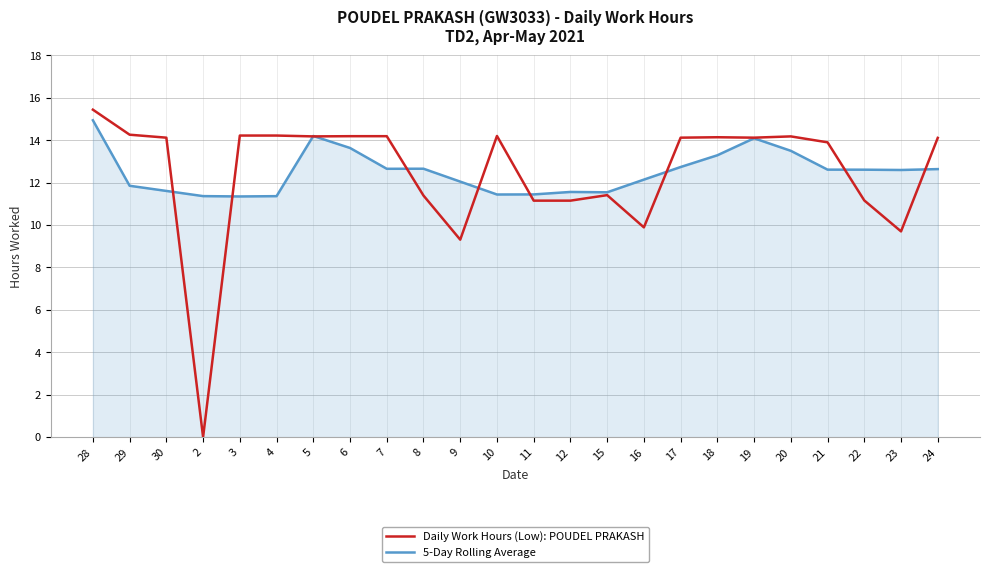

What is the total value across all series at 23?

22.3